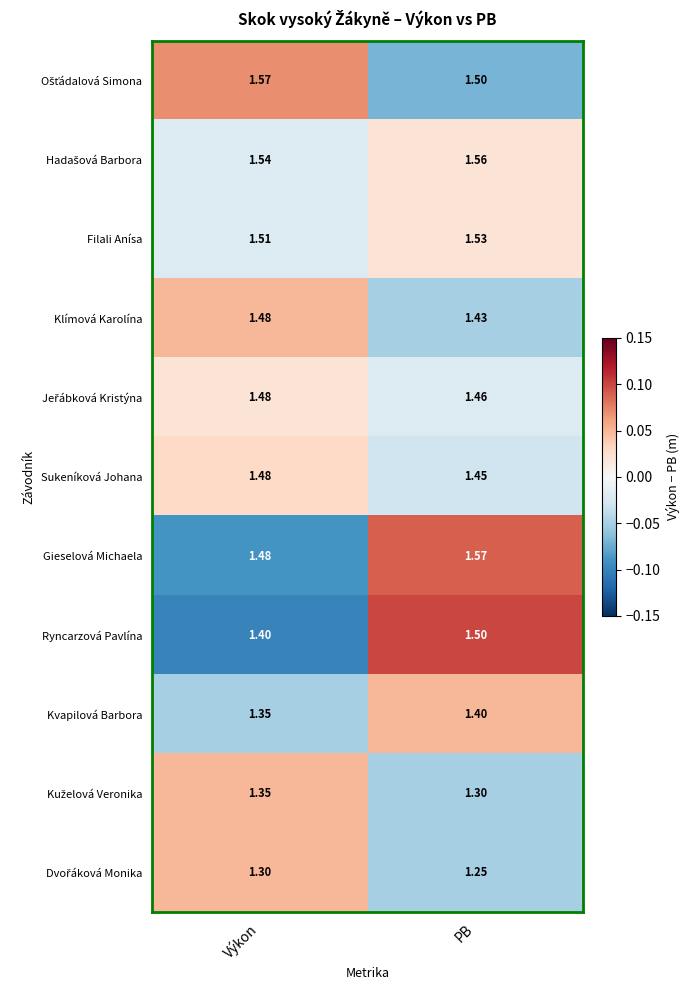

Count the number of categories in the chart.

2